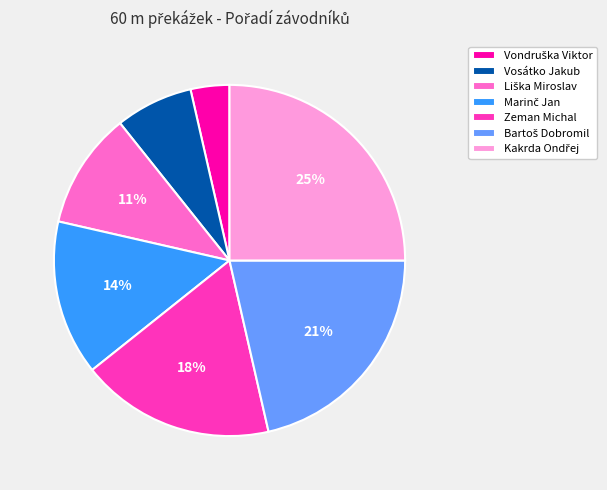

Does any single category account for the majority?

No